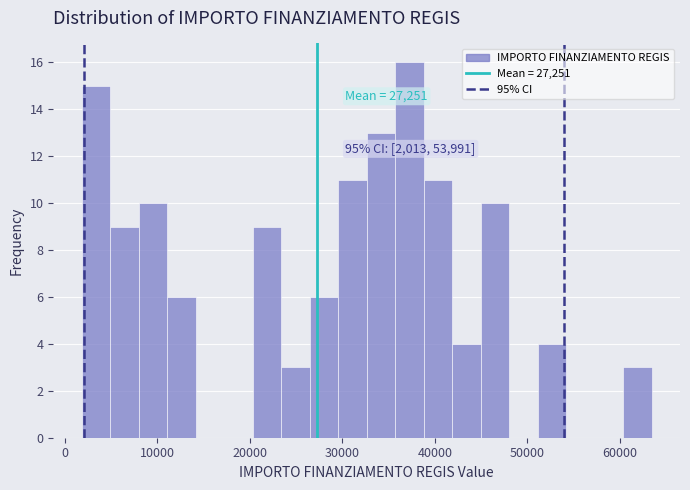

Around what value on the x-axis is the tallest bar? Give the approximate position of its centre, as read against the axis.

37000